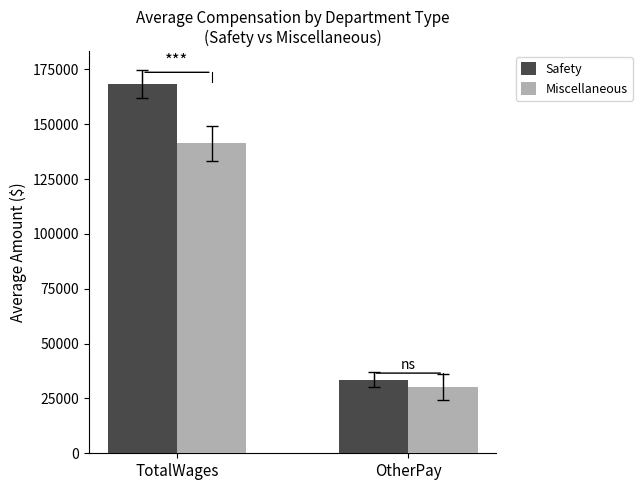

The value of Miscellaneous at OtherPay is 46627.3. True or false?

False